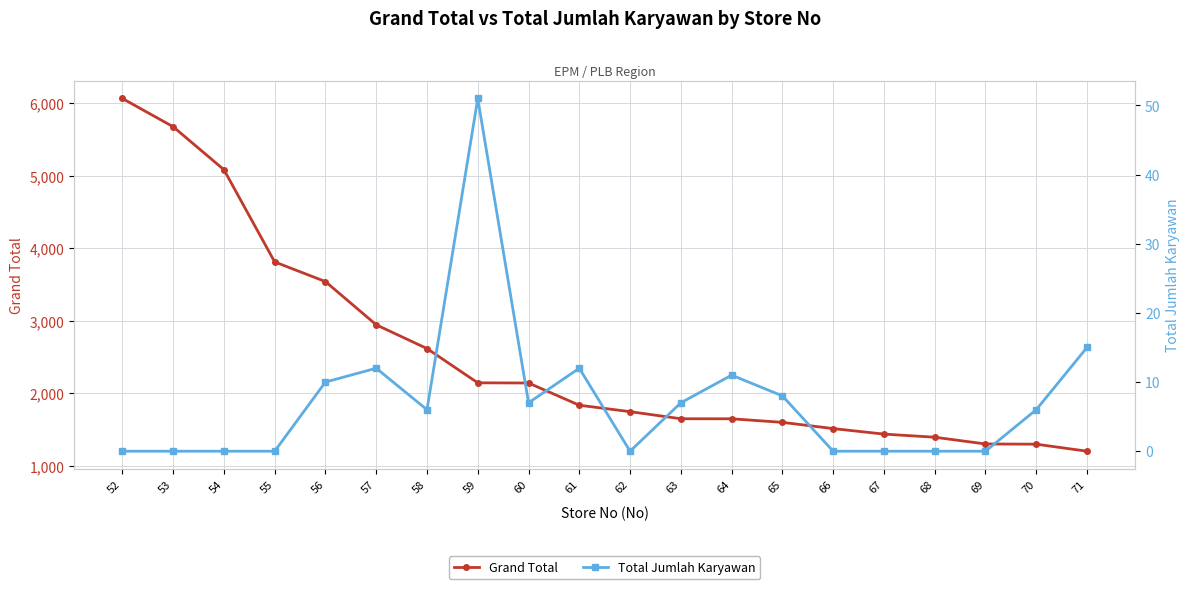

Rank the categories by Grand Total value from highest to lowest.

52, 53, 54, 55, 56, 57, 58, 59, 60, 61, 62, 63, 64, 65, 66, 67, 68, 69, 70, 71